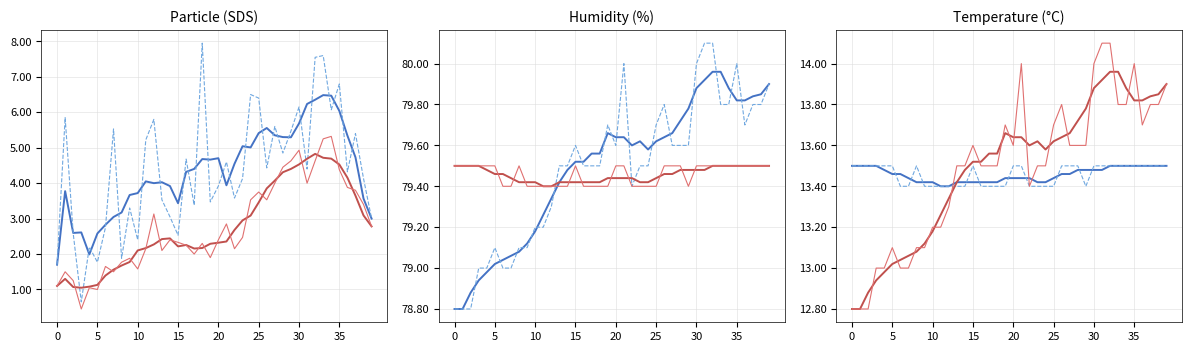

How many lines are shown in the chart?

4